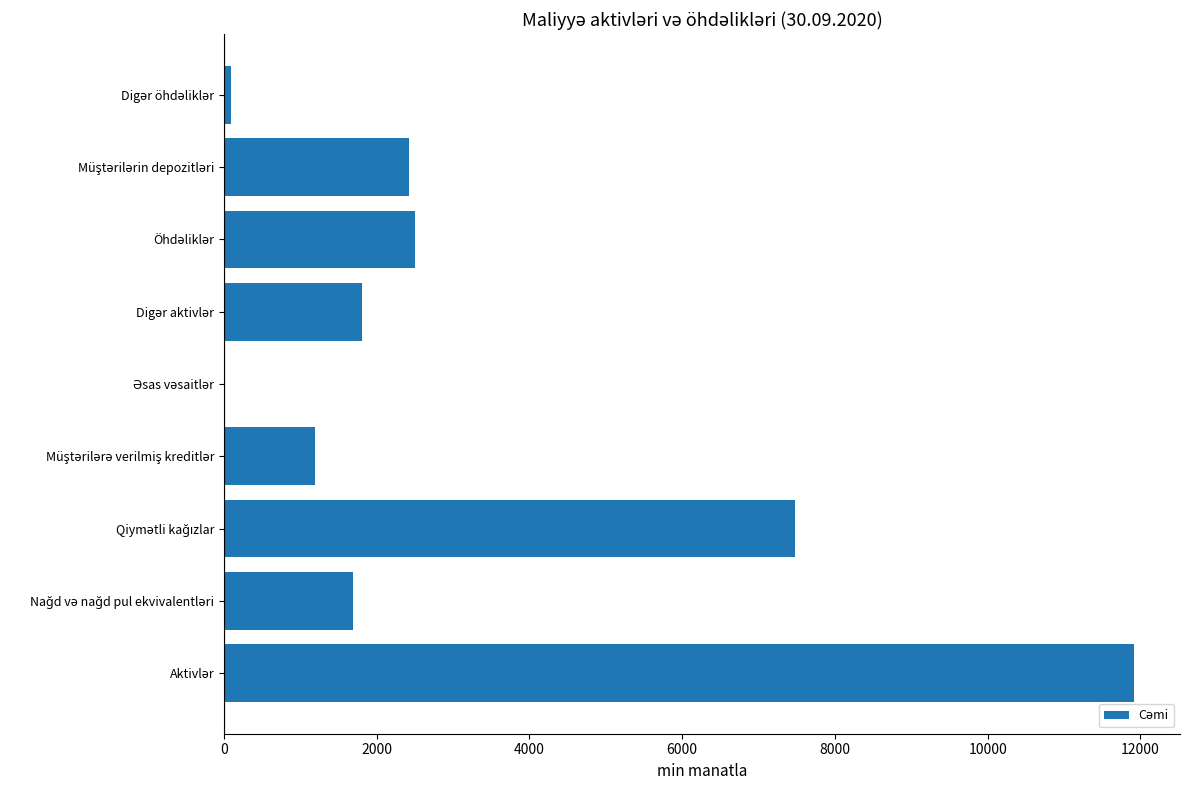

What is the maximum value shown in the chart?

11921.9